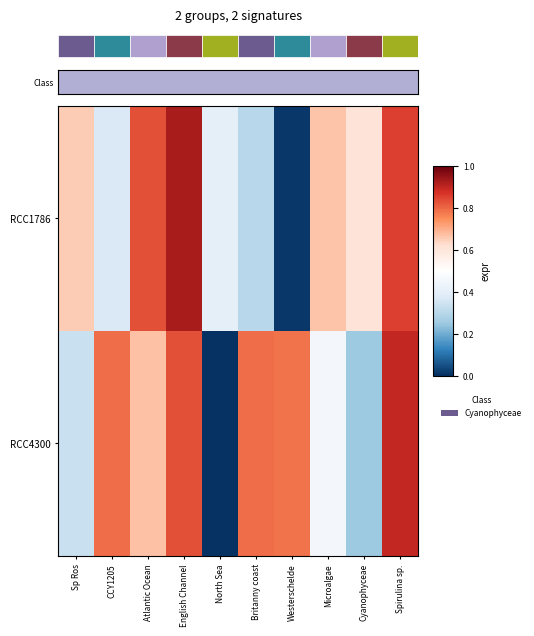

Between Atlantic Ocean and Cyanophyceae, which is larger?

Atlantic Ocean